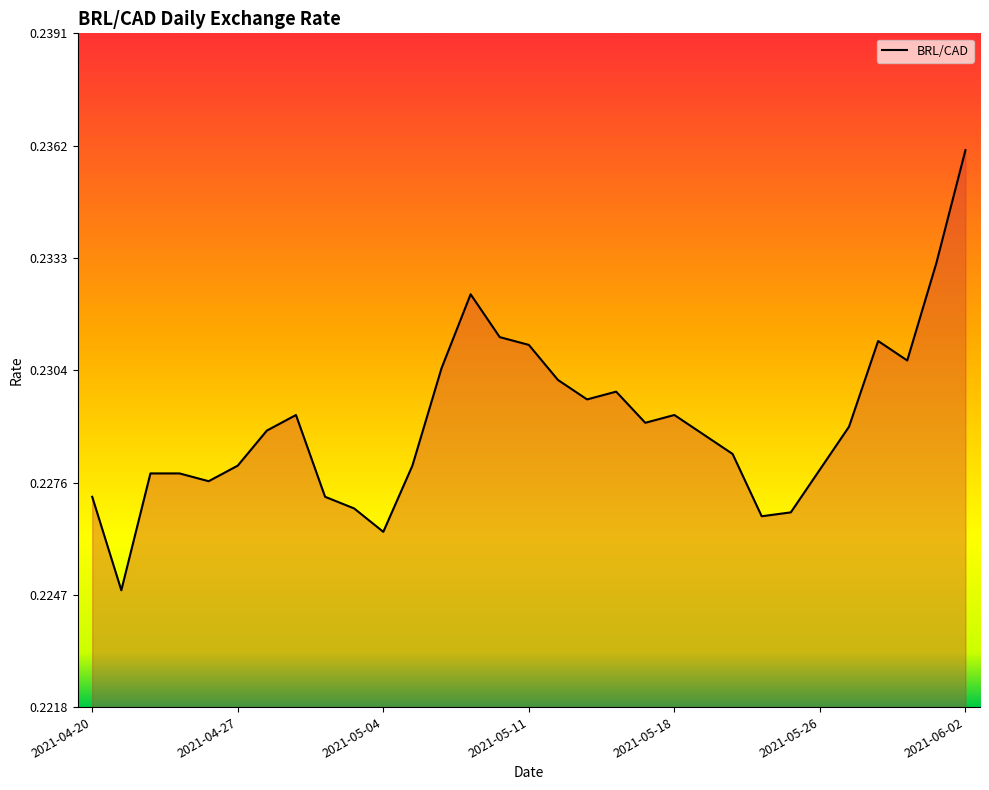

Which category has the lowest value across all series?

2021-04-21